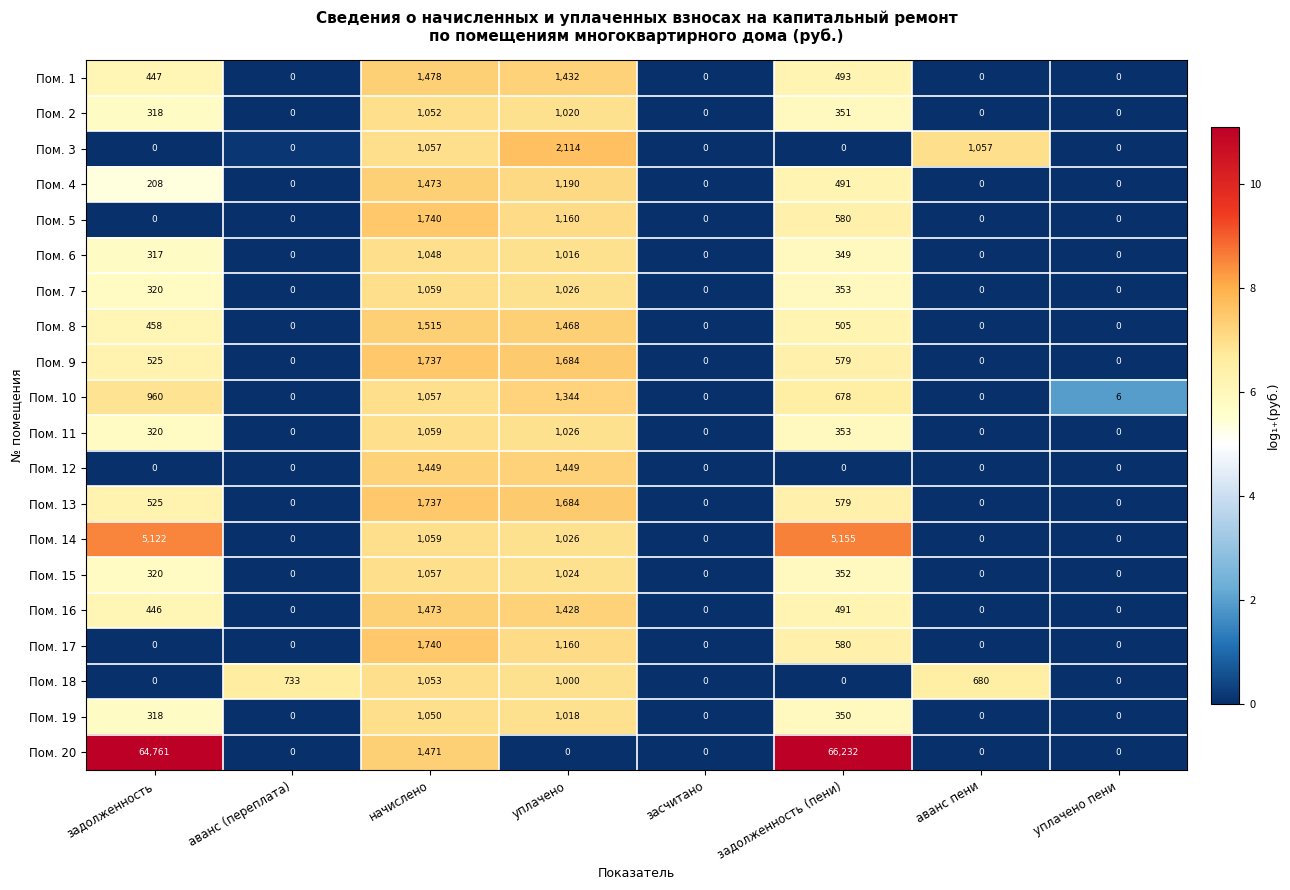

Which series has the largest range (max minus min)?

Пом. 20